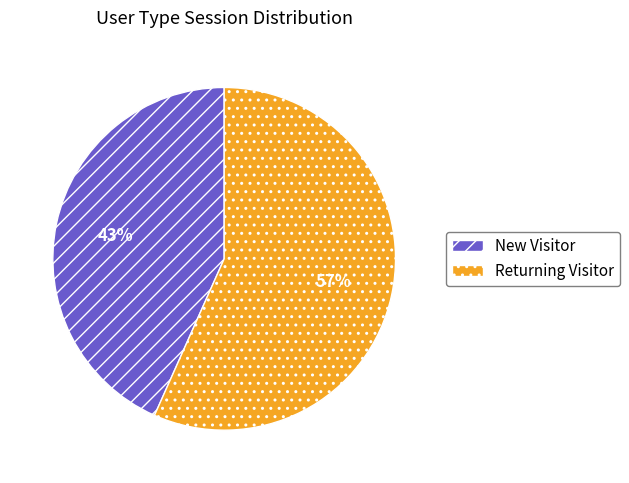

Which category has the smallest portion of the pie?

New Visitor